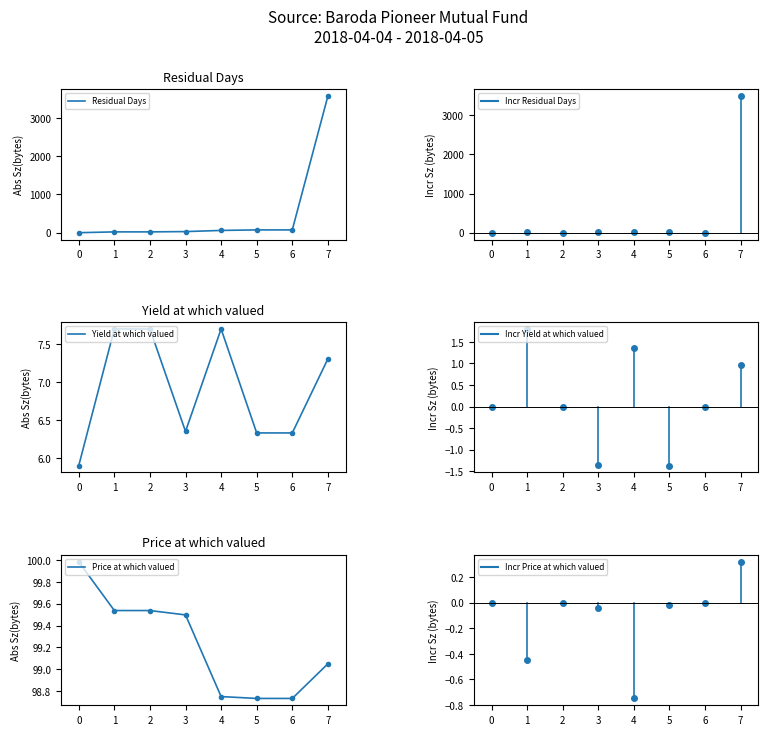

The Price at which valued series shows 98.7 at 6. True or false?

True